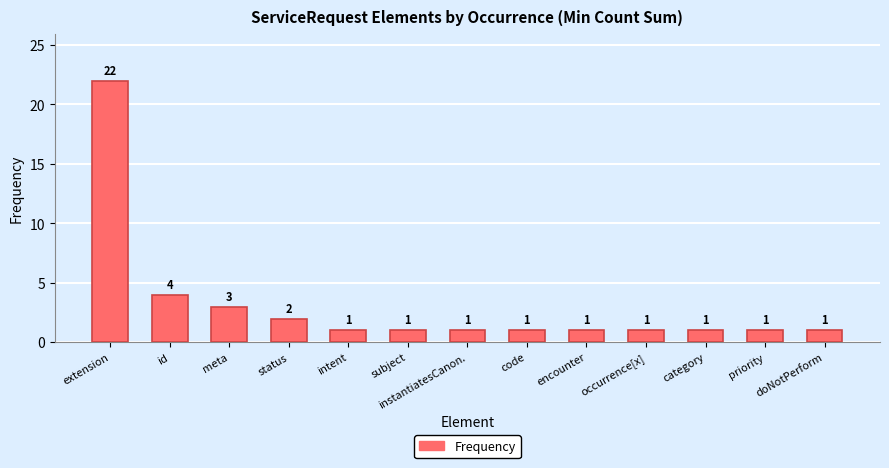

What is the ratio of the value at instantiatesCanon. to the value at encounter?

1.0